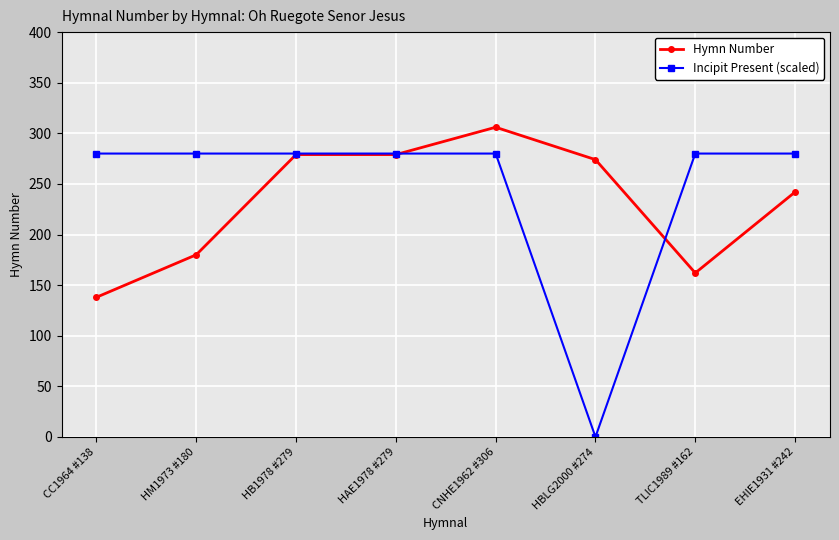

Reading left to right, transcribe all the data shown in this chart.

Hymn Number: 138	180	279	279	306	274	162	242
Incipit Present (scaled): 280	280	280	280	280	0	280	280